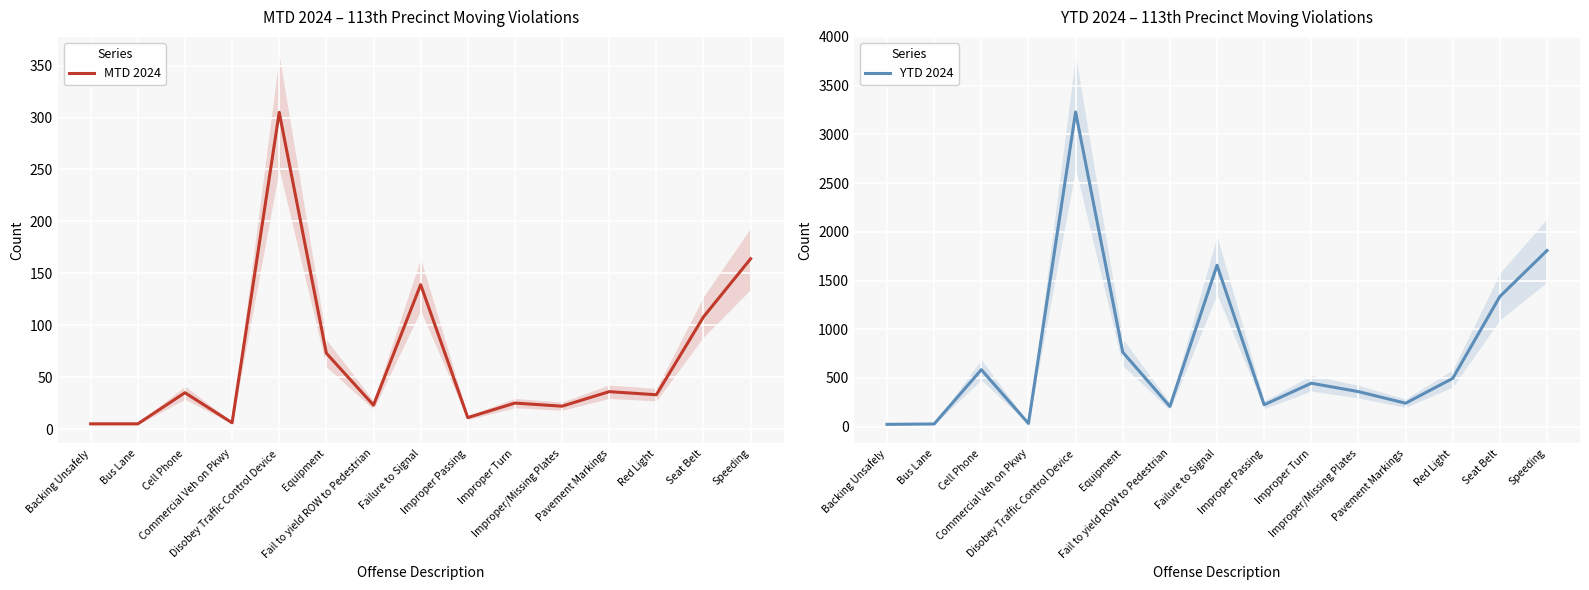

List the series in order of their peak value, highest first.

YTD 2024, MTD 2024